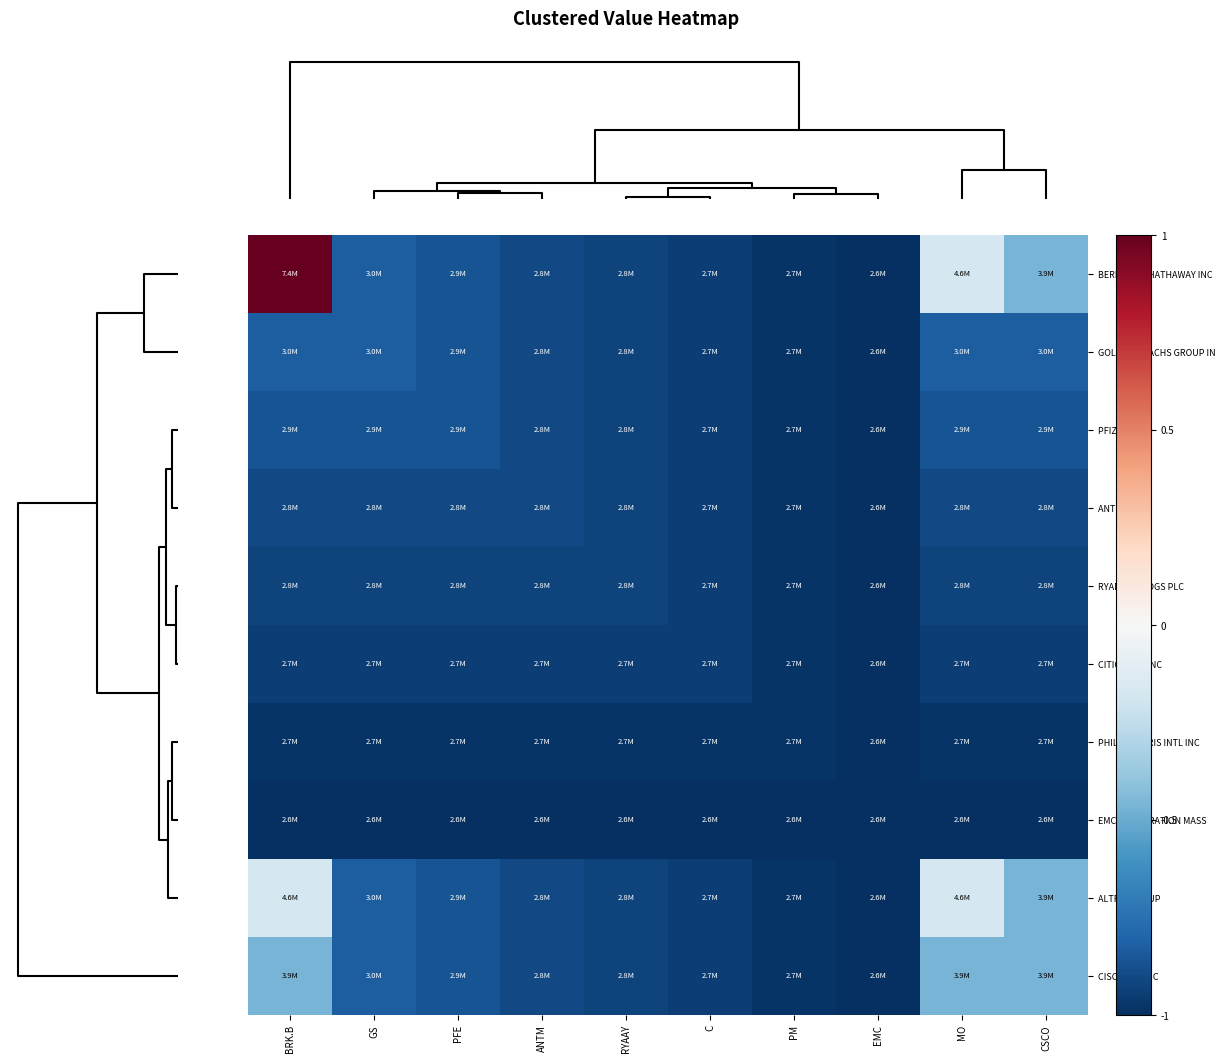

Reading left to right, extract all data points from this chart.

BERKSHIRE HATHAWAY INC: BRK.B=1.0	GS=-0.8	PFE=-0.9	ANTM=-0.9	RYAAY=-0.9	C=-0.9	PM=-1.0	EMC=-1.0	MO=-0.2	CSCO=-0.5
GOLDMAN SACHS GROUP IN: BRK.B=-0.8	GS=-0.8	PFE=-0.9	ANTM=-0.9	RYAAY=-0.9	C=-0.9	PM=-1.0	EMC=-1.0	MO=-0.8	CSCO=-0.8
PFIZER INC: BRK.B=-0.9	GS=-0.9	PFE=-0.9	ANTM=-0.9	RYAAY=-0.9	C=-0.9	PM=-1.0	EMC=-1.0	MO=-0.9	CSCO=-0.9
ANTHEM INC: BRK.B=-0.9	GS=-0.9	PFE=-0.9	ANTM=-0.9	RYAAY=-0.9	C=-0.9	PM=-1.0	EMC=-1.0	MO=-0.9	CSCO=-0.9
RYANAIR HLDGS PLC: BRK.B=-0.9	GS=-0.9	PFE=-0.9	ANTM=-0.9	RYAAY=-0.9	C=-0.9	PM=-1.0	EMC=-1.0	MO=-0.9	CSCO=-0.9
CITIGROUP INC: BRK.B=-0.9	GS=-0.9	PFE=-0.9	ANTM=-0.9	RYAAY=-0.9	C=-0.9	PM=-1.0	EMC=-1.0	MO=-0.9	CSCO=-0.9
PHILIP MORRIS INTL INC: BRK.B=-1.0	GS=-1.0	PFE=-1.0	ANTM=-1.0	RYAAY=-1.0	C=-1.0	PM=-1.0	EMC=-1.0	MO=-1.0	CSCO=-1.0
EMC CORPORATION MASS: BRK.B=-1.0	GS=-1.0	PFE=-1.0	ANTM=-1.0	RYAAY=-1.0	C=-1.0	PM=-1.0	EMC=-1.0	MO=-1.0	CSCO=-1.0
ALTRIA GROUP: BRK.B=-0.2	GS=-0.8	PFE=-0.9	ANTM=-0.9	RYAAY=-0.9	C=-0.9	PM=-1.0	EMC=-1.0	MO=-0.2	CSCO=-0.5
CISCO SYS INC: BRK.B=-0.5	GS=-0.8	PFE=-0.9	ANTM=-0.9	RYAAY=-0.9	C=-0.9	PM=-1.0	EMC=-1.0	MO=-0.5	CSCO=-0.5